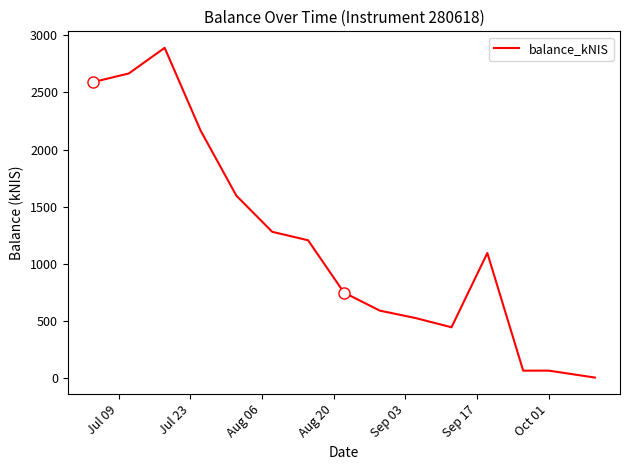

What is the maximum value shown in the chart?

2890.9